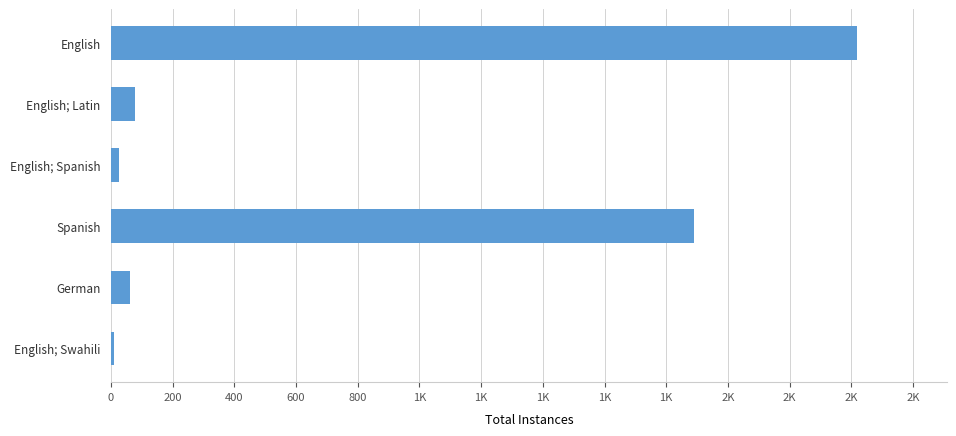

How many distinct data groups are displayed?

1